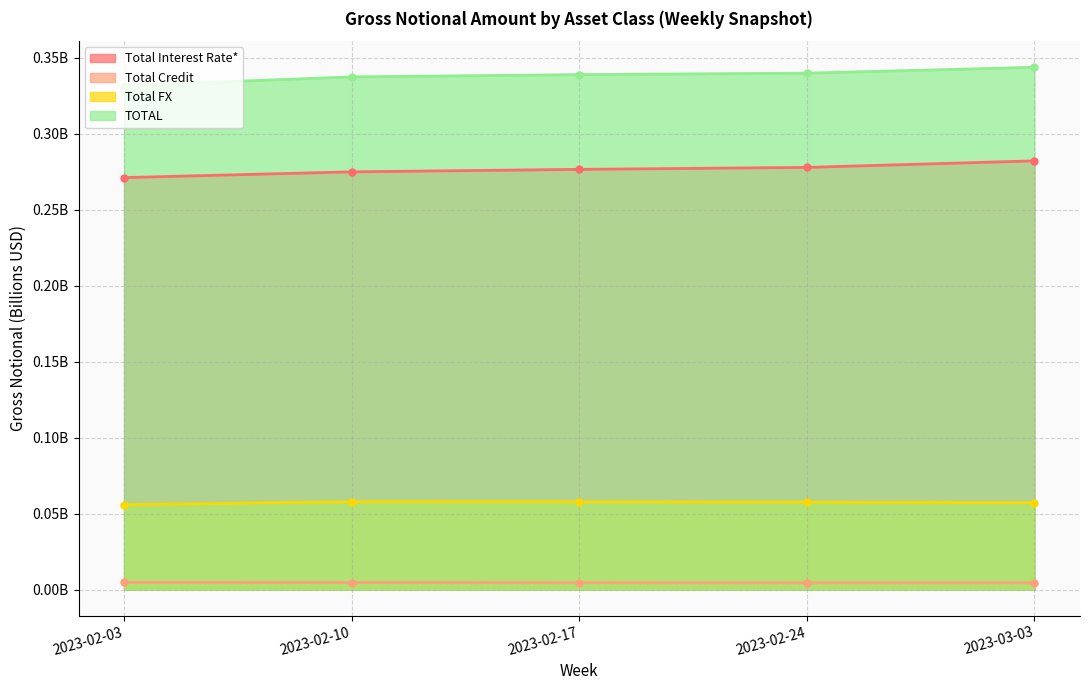

Does the chart display data point markers on the line(s)?

Yes